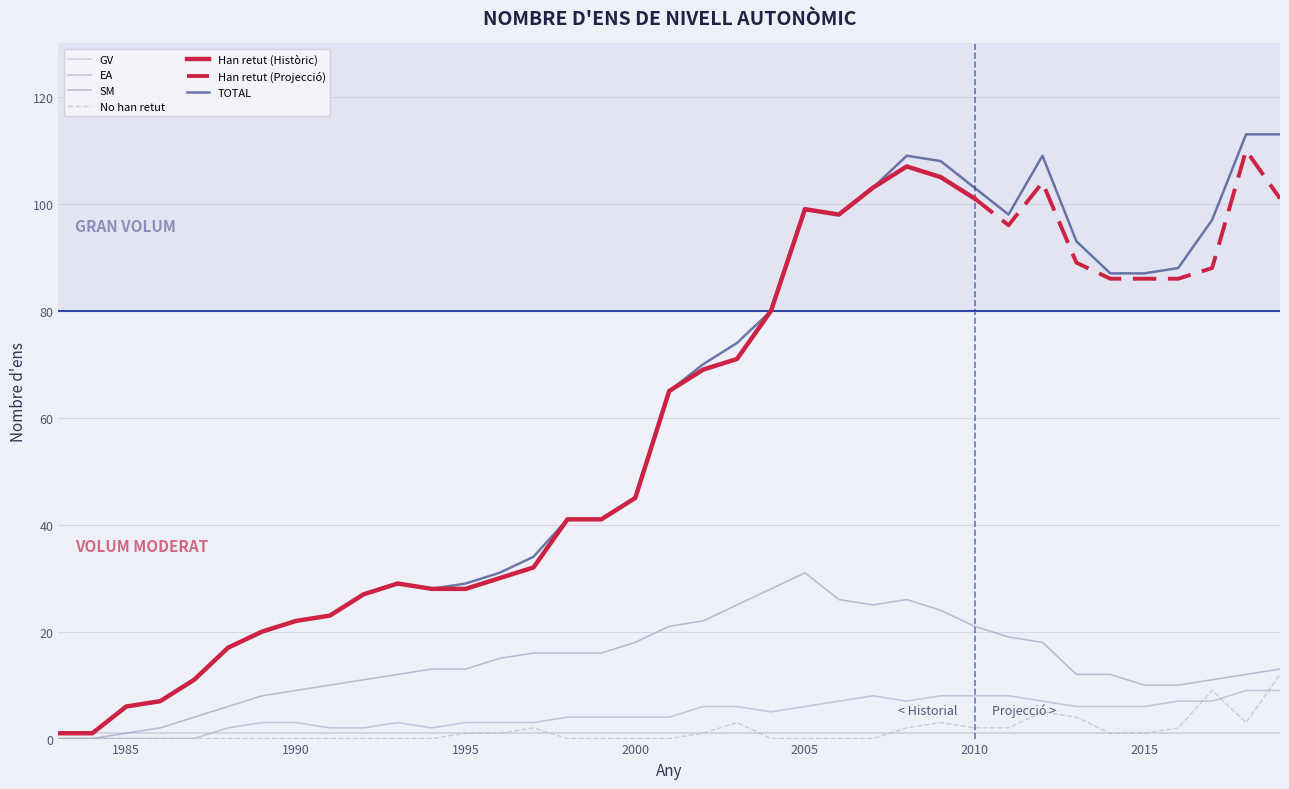

The value of EA at 2000 is 6. True or false?

False